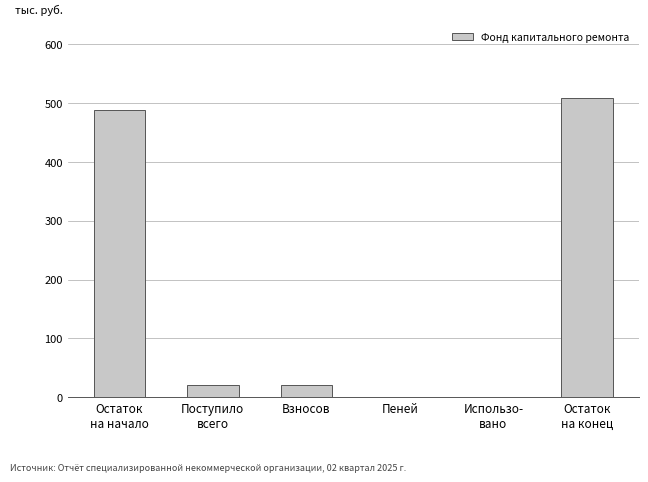

What is the maximum value shown in the chart?

509.2